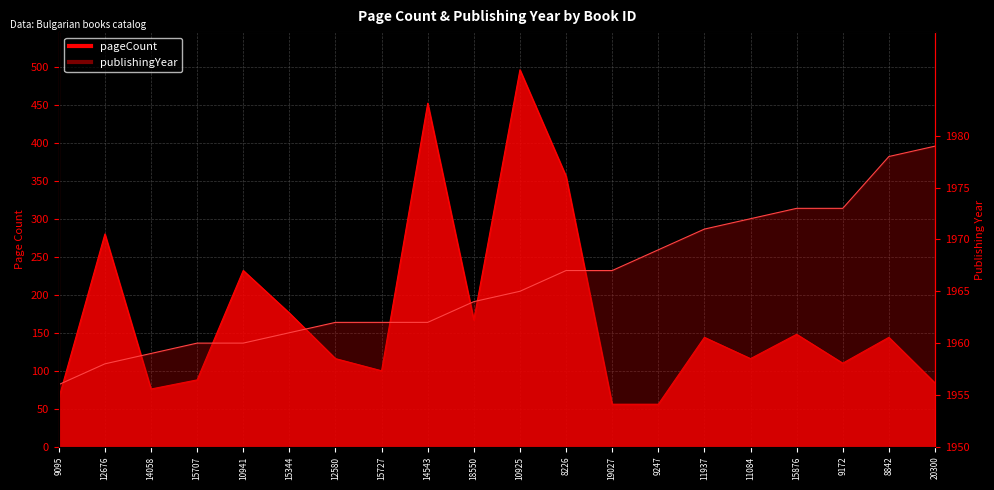

What is the sum of the publishingYear values at 12580 and 15876?

35